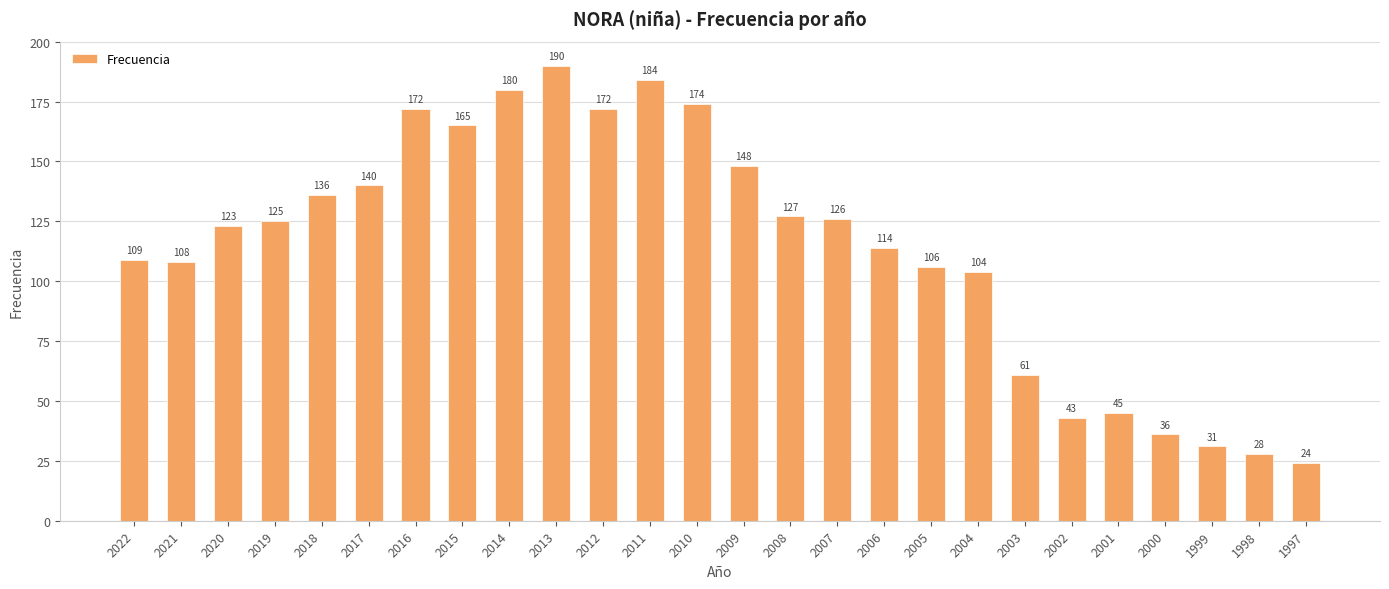

What is the smallest value displayed?

24